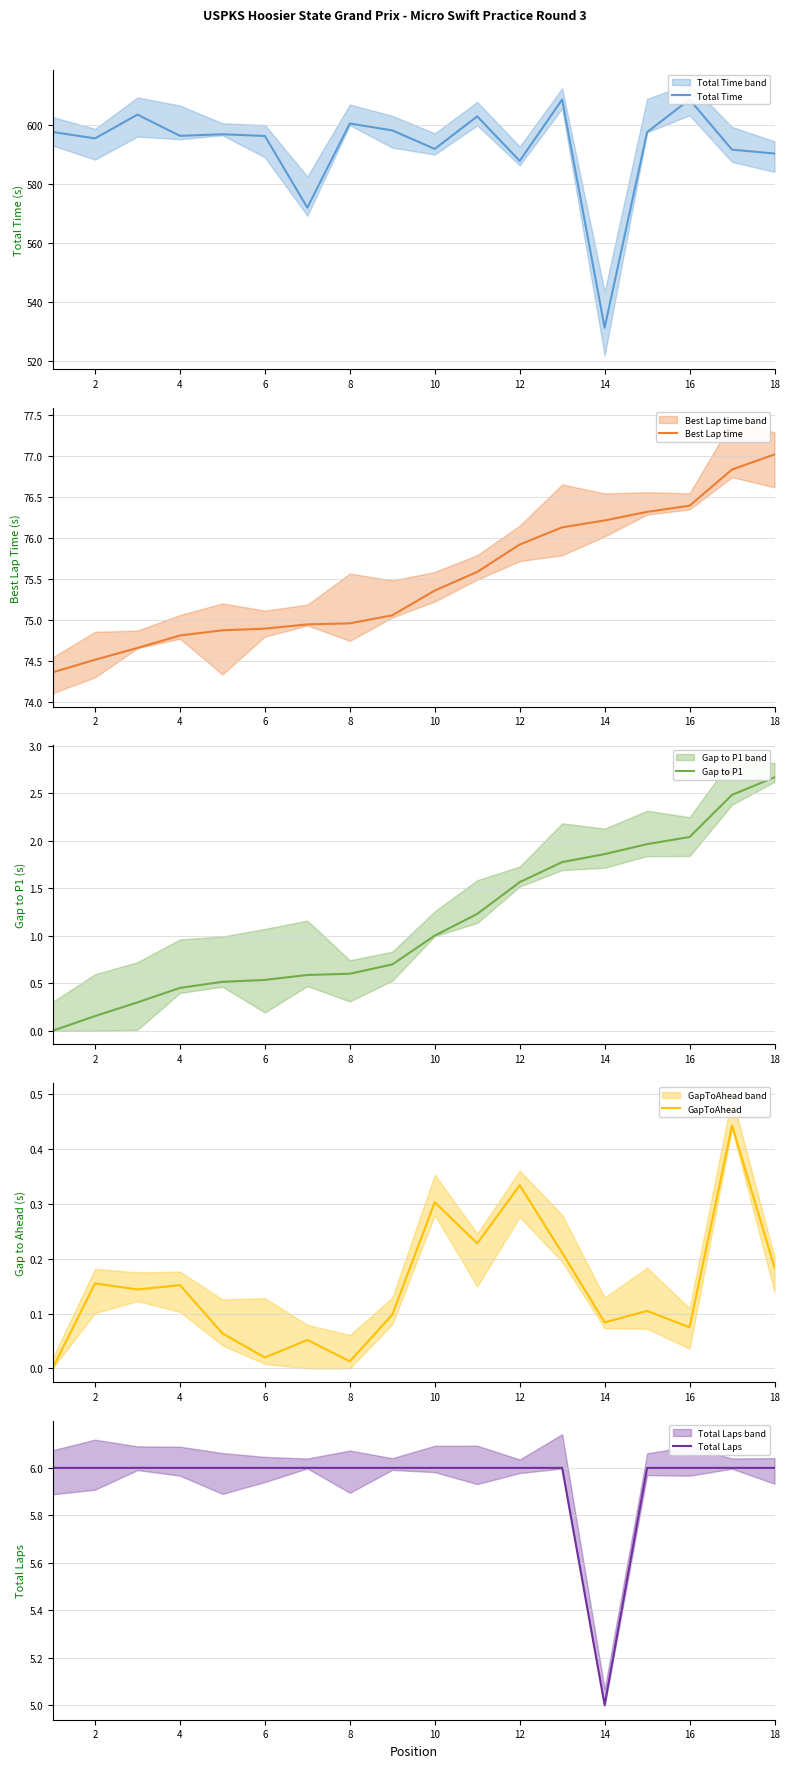

Which category has the lowest value in the Total Time series?

14